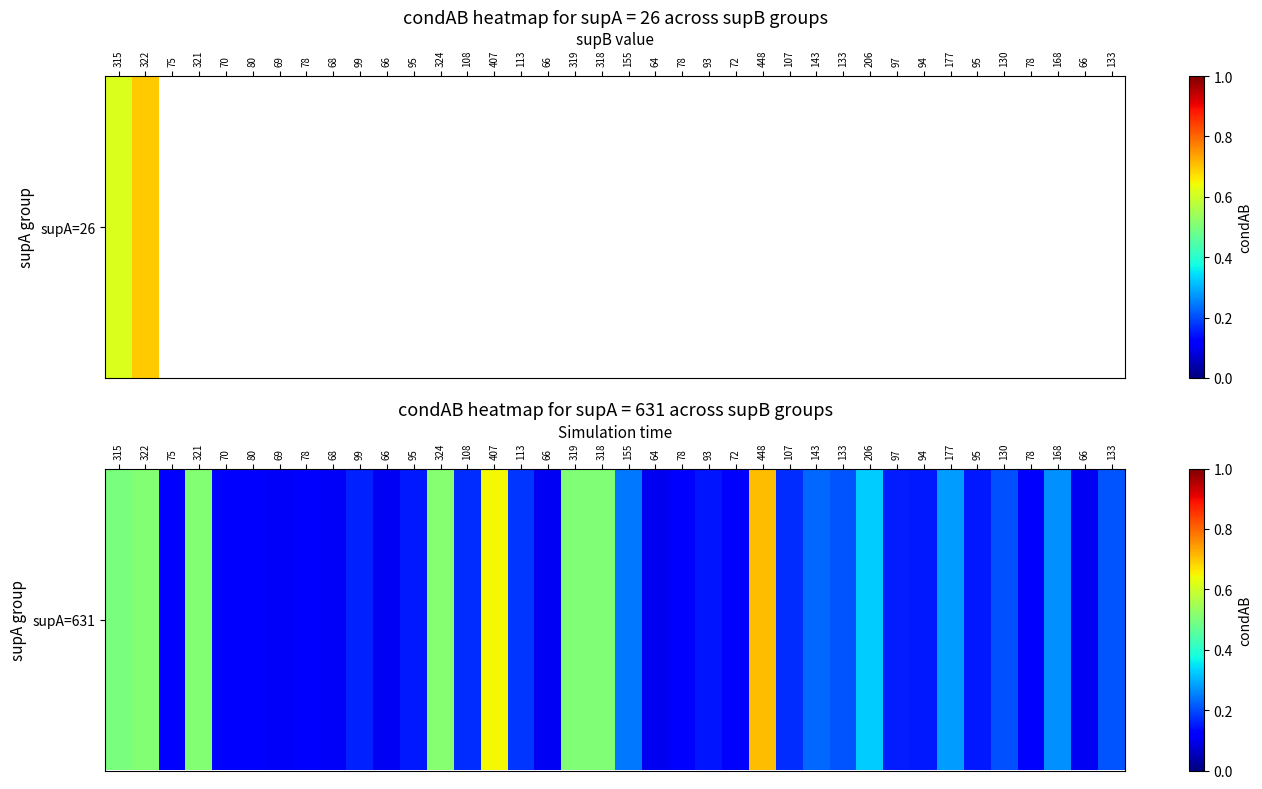

What is the smallest value displayed?

0.1